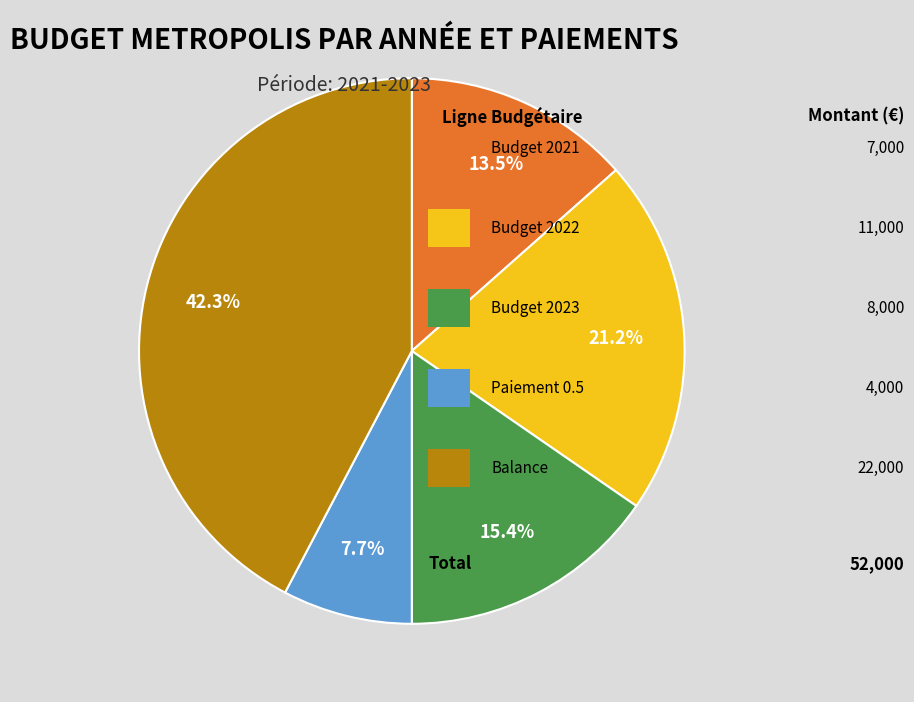

Is there a majority slice in this chart?

No